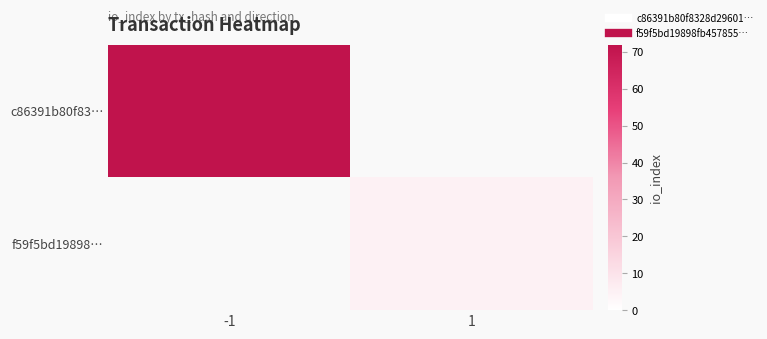

Which category has the lowest value in the c86391b80f83… series?

-1